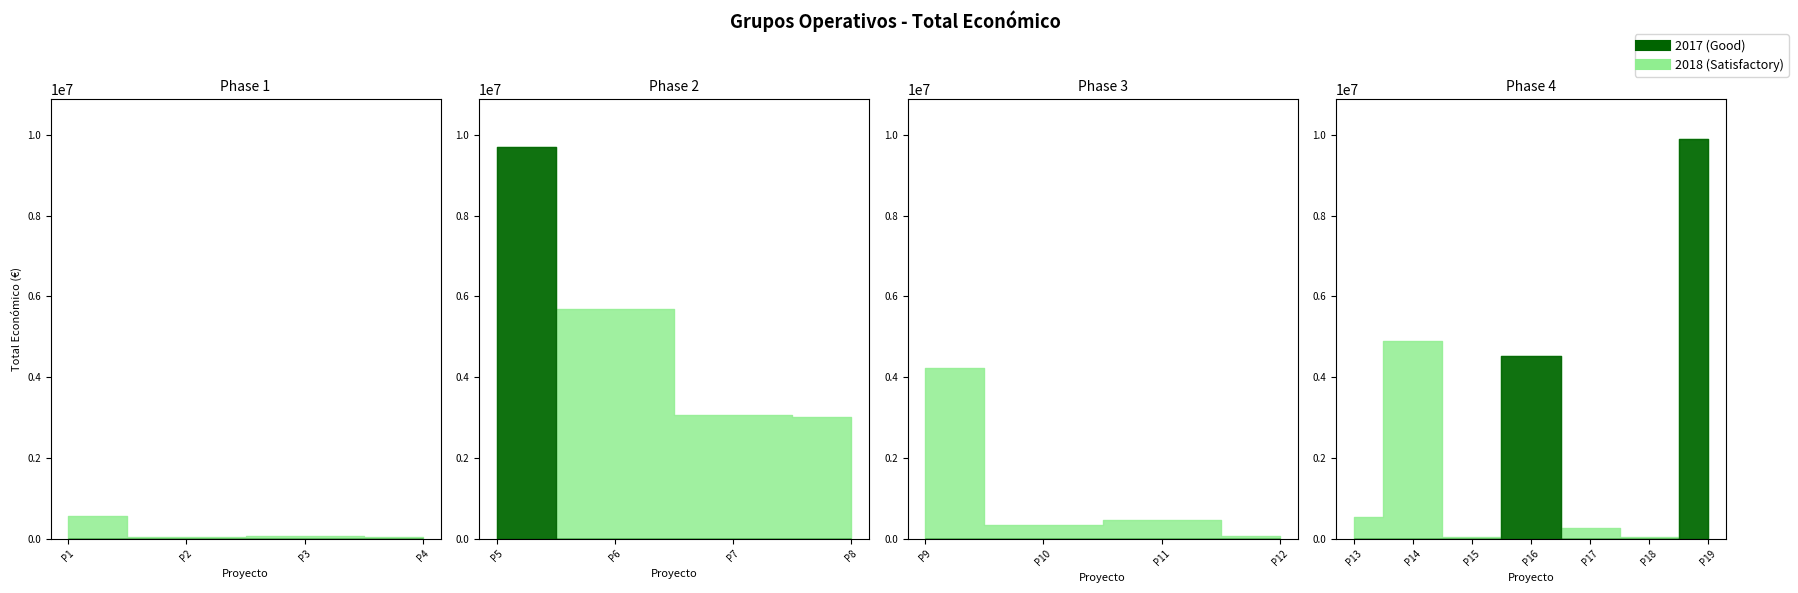

What is the label of the 3rd point from the right?

2018